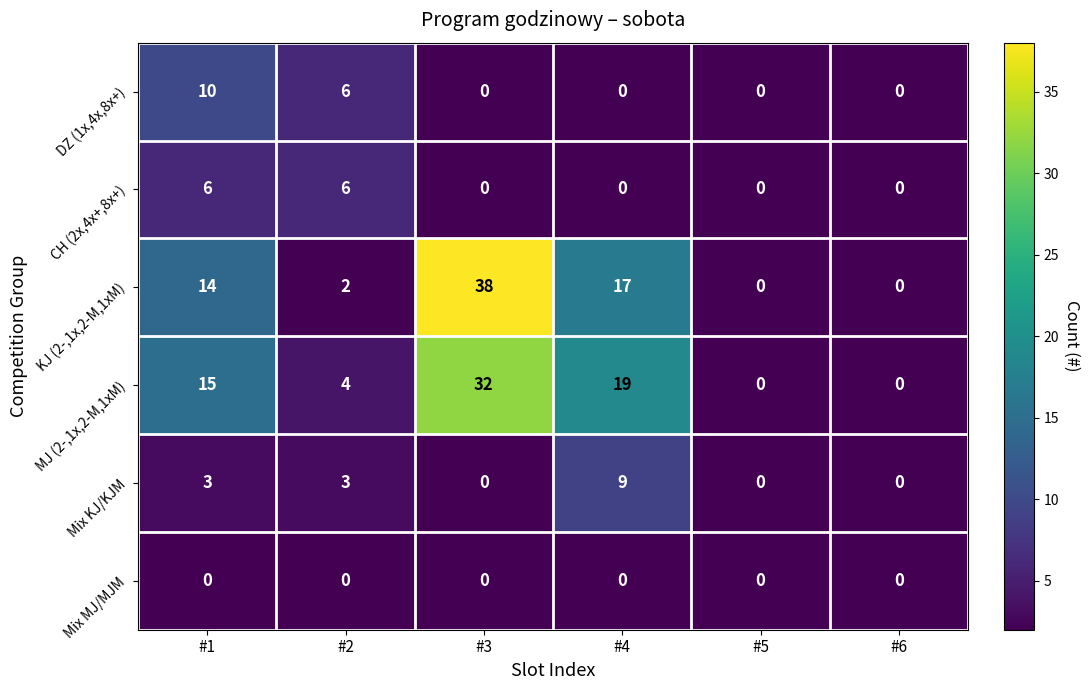

What is the greatest value displayed?

38